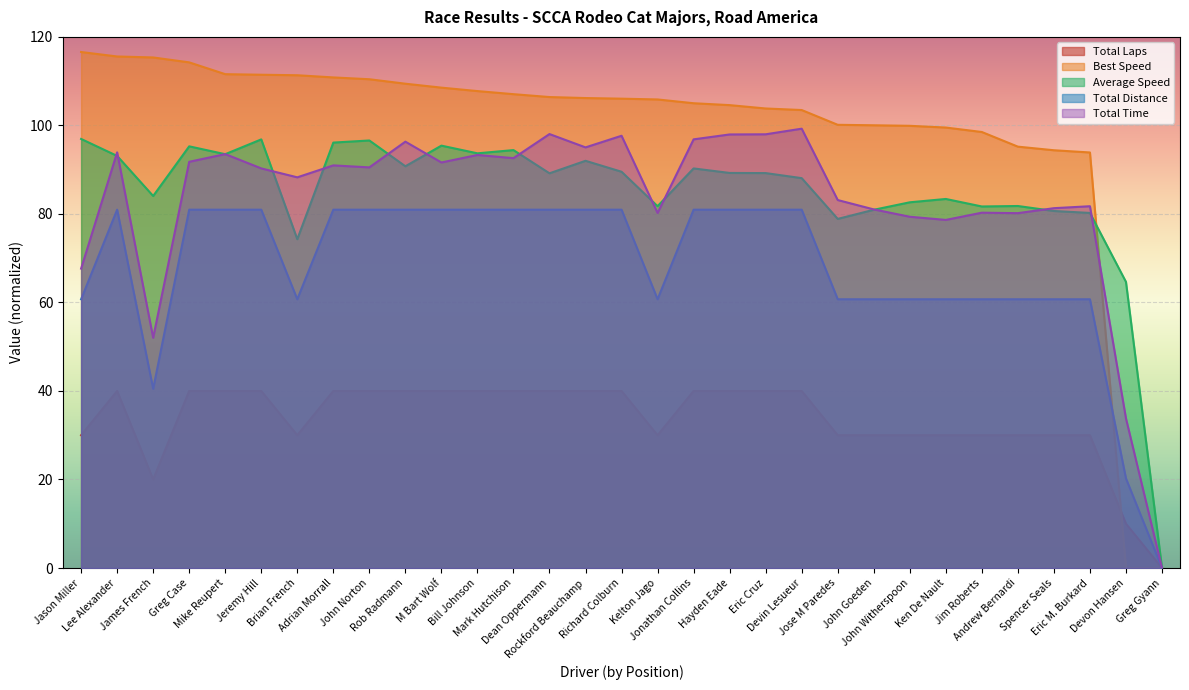

The Best Speed series shows 116.6 at Jason Miller. True or false?

True